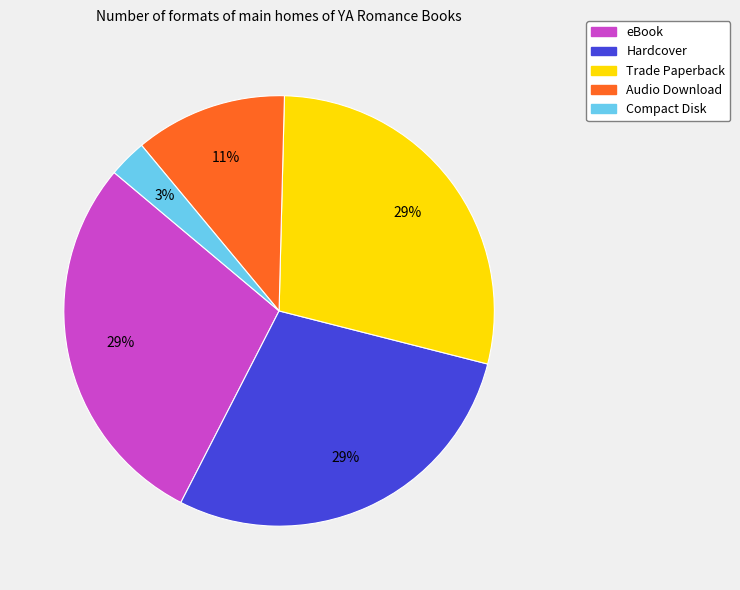

Is there a majority slice in this chart?

No